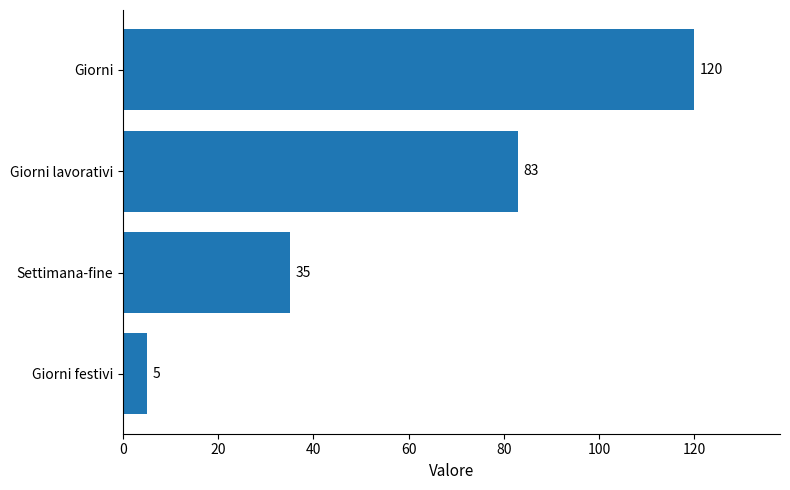

How many bars are there in total?

4